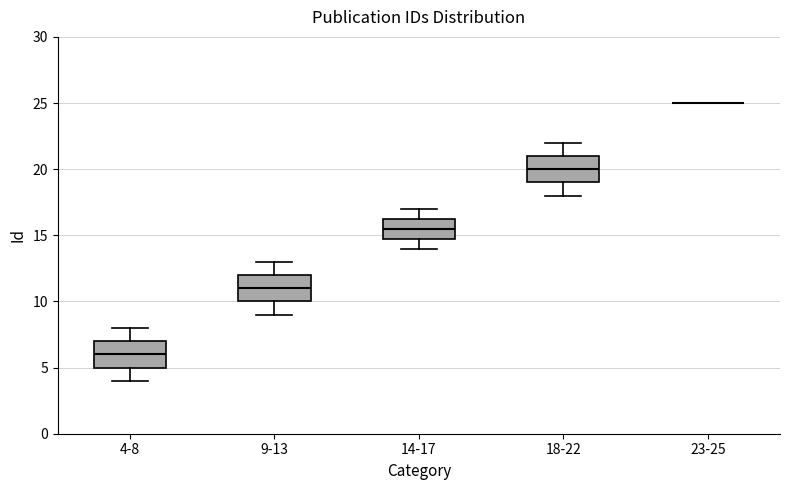

Reading left to right, read every box against the y-axis: the position of its median line, the range the box covers, and the ends of its whiskers. The values are not printed on the chart, so give them approximately, as read against the axis.

4-8: median 6.0, box 5.0 to 7.0, whiskers 4.0 to 8.0
9-13: median 11.0, box 10.0 to 12.0, whiskers 9.0 to 13.0
14-17: median 15.5, box 15.0 to 16.5, whiskers 14.0 to 17.0
18-22: median 20.0, box 19.0 to 21.0, whiskers 18.0 to 22.0
23-25: box collapsed to a line at 25.0, whiskers 25.0 to 25.0